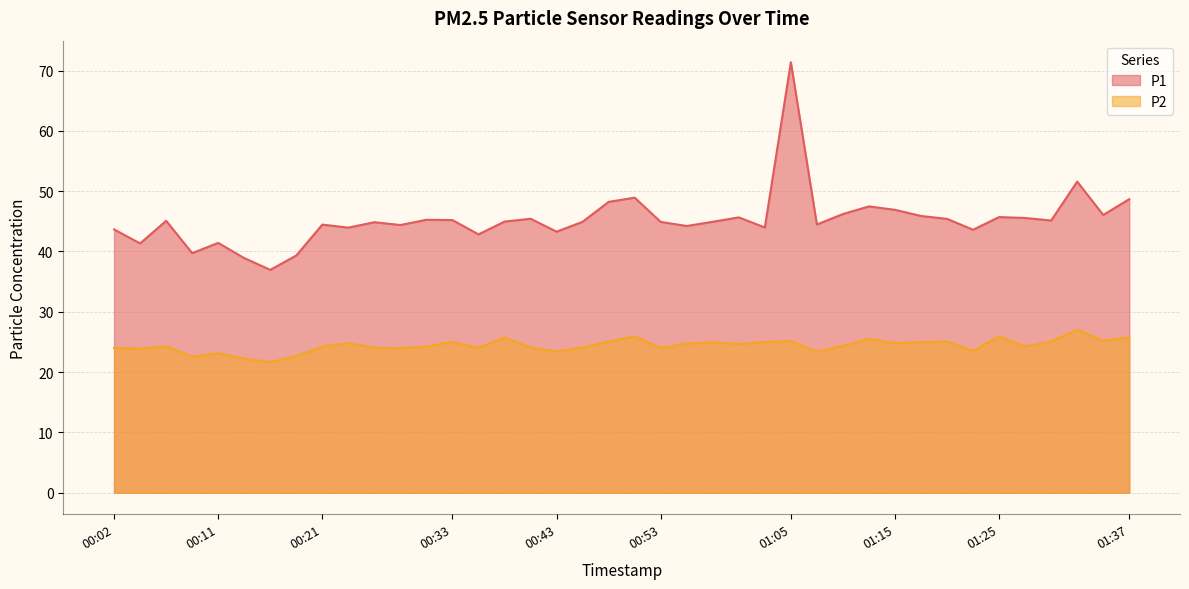

What is the sum of all P1 values?

1810.6